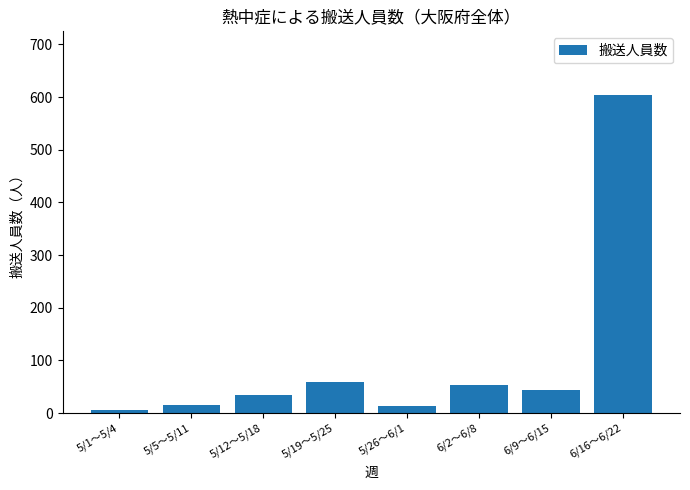

Which label corresponds to the largest value in the chart?

6/16～6/22